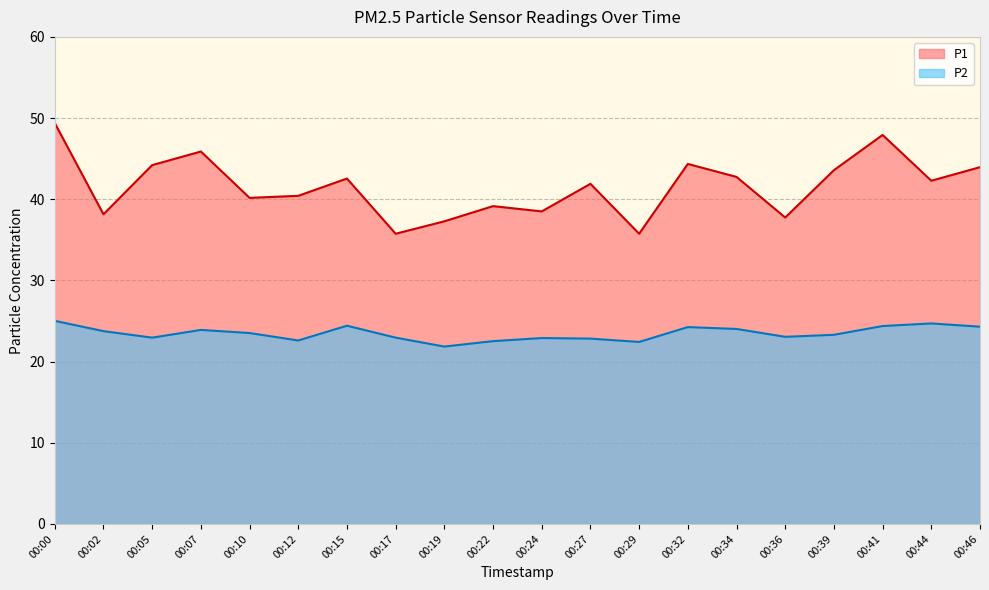

What is the smallest value displayed?

21.9